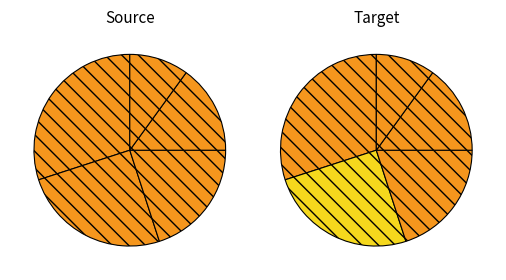

Rank the categories by Source value from lowest to highest.

Апаратура, Стопански инвентар, Машини, Друго оборудване, Компютърна техника